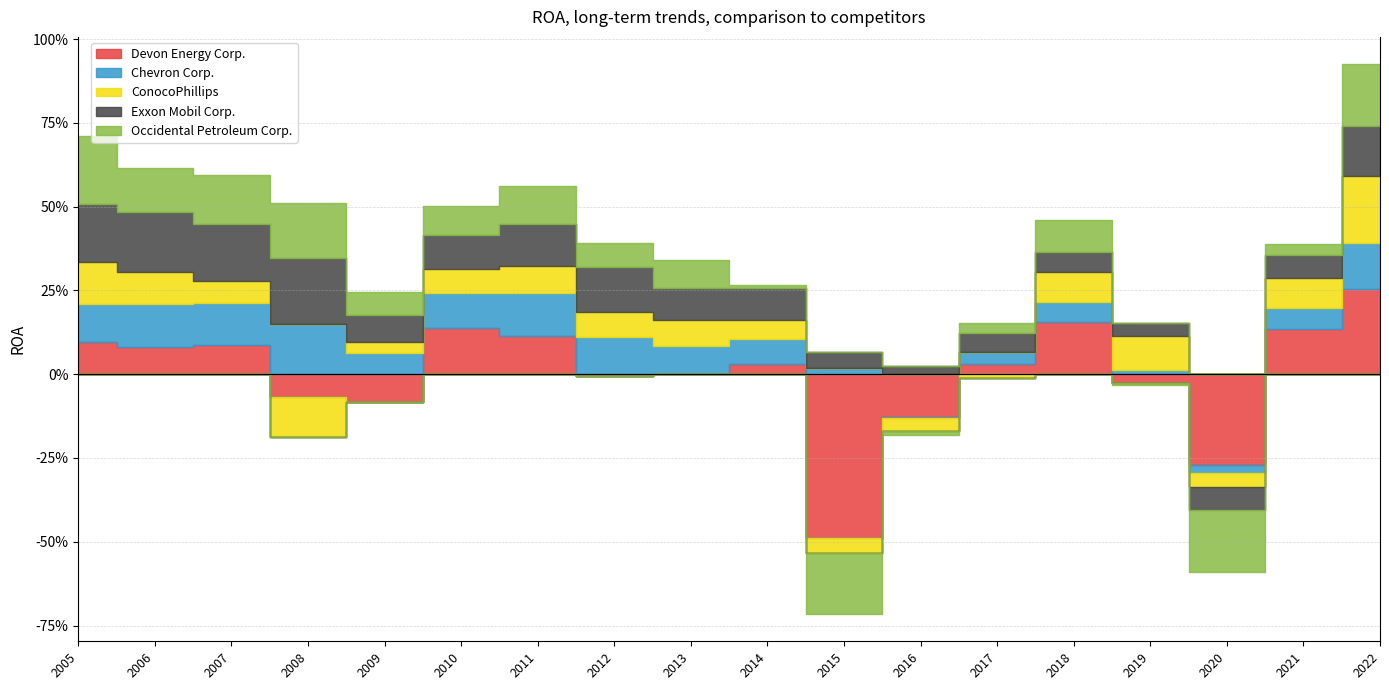

Which series changed the most between 2014 and 2018?

Devon Energy Corp.